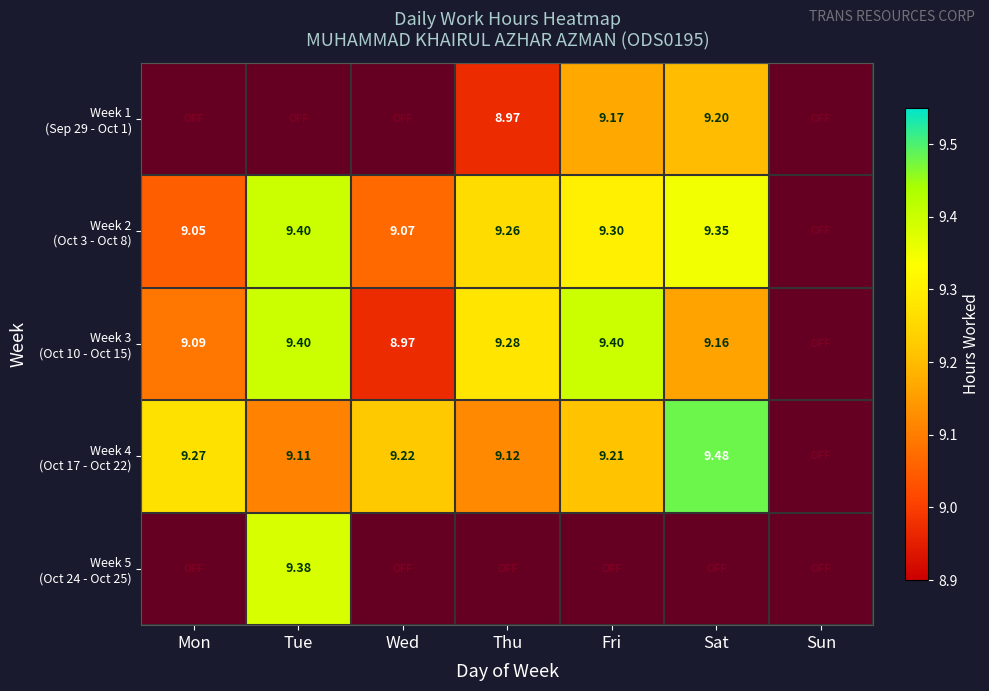

At which category is the sum across all series the highest?

Tue